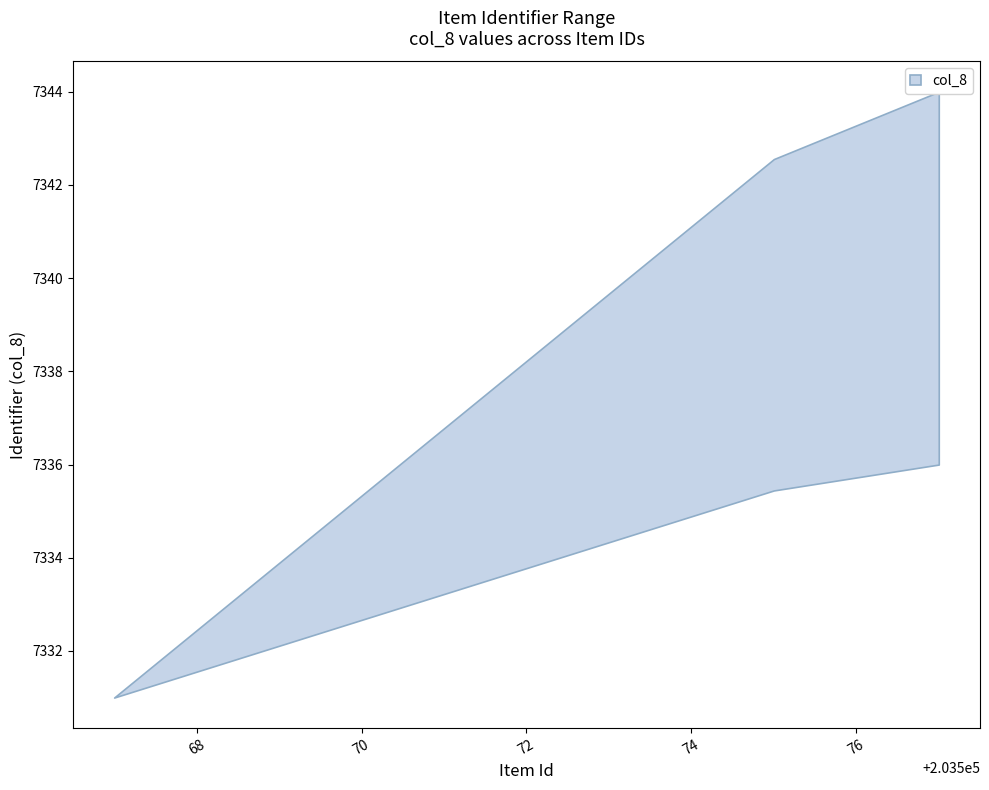

What is the difference between the col_8_upper values at 203577 and 203569?

7